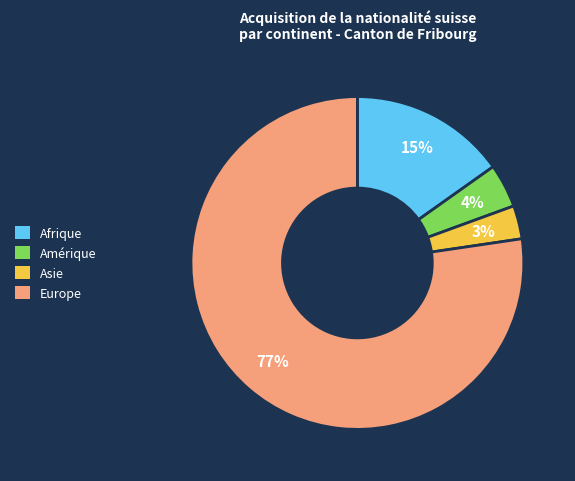

Does any single category account for the majority?

Yes